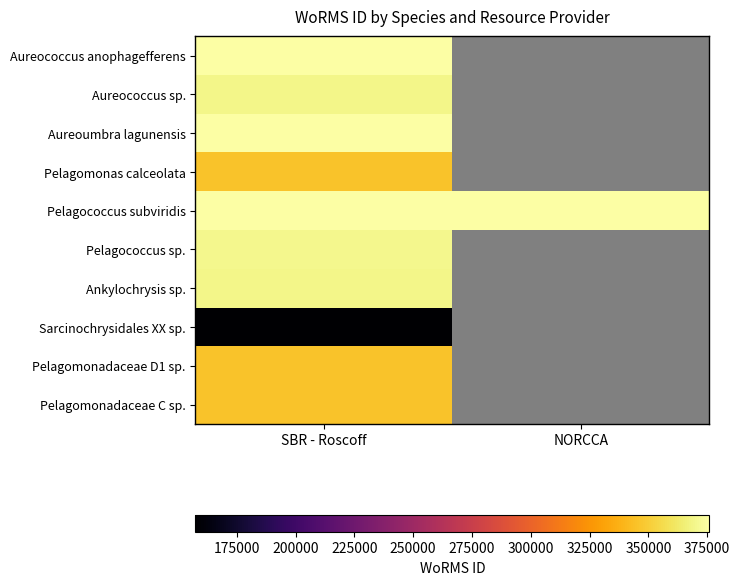

At SBR - Roscoff, list the series in order from smallest to largest.

Sarcinochrysidales XX sp., Pelagomonadaceae D1 sp., Pelagomonadaceae C sp., Pelagomonas calceolata, Ankylochrysis sp., Aureococcus sp., Pelagococcus sp., Aureococcus anophagefferens, Aureoumbra lagunensis, Pelagococcus subviridis